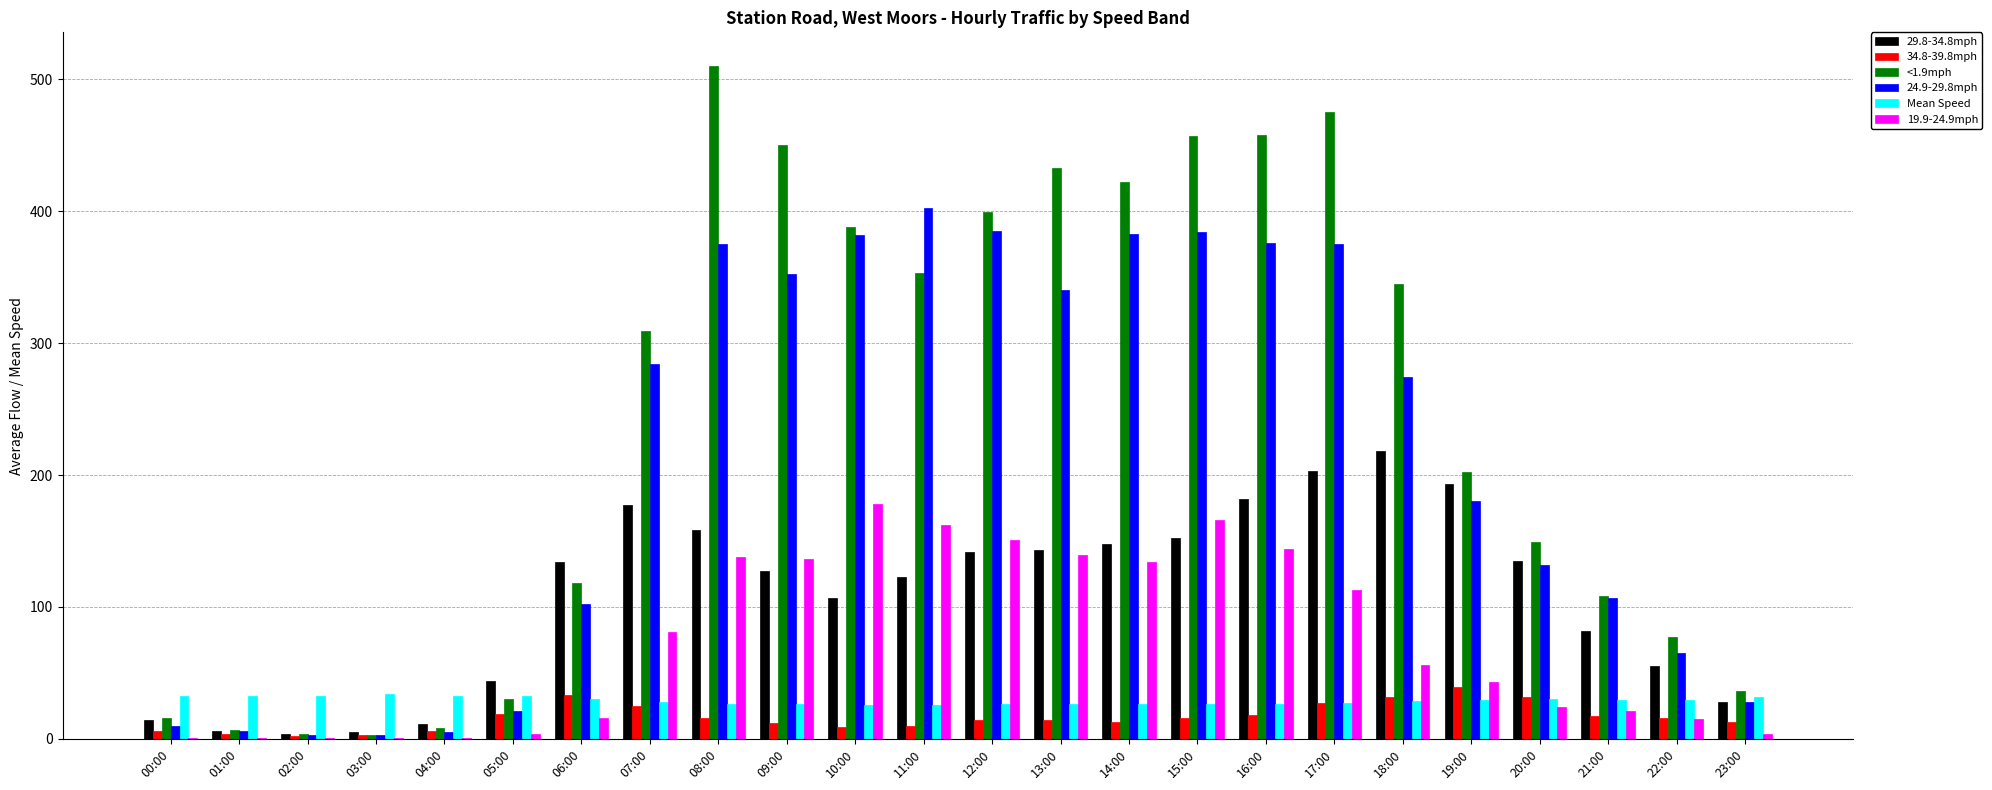

Which series has the widest spread of values?

<1.9mph